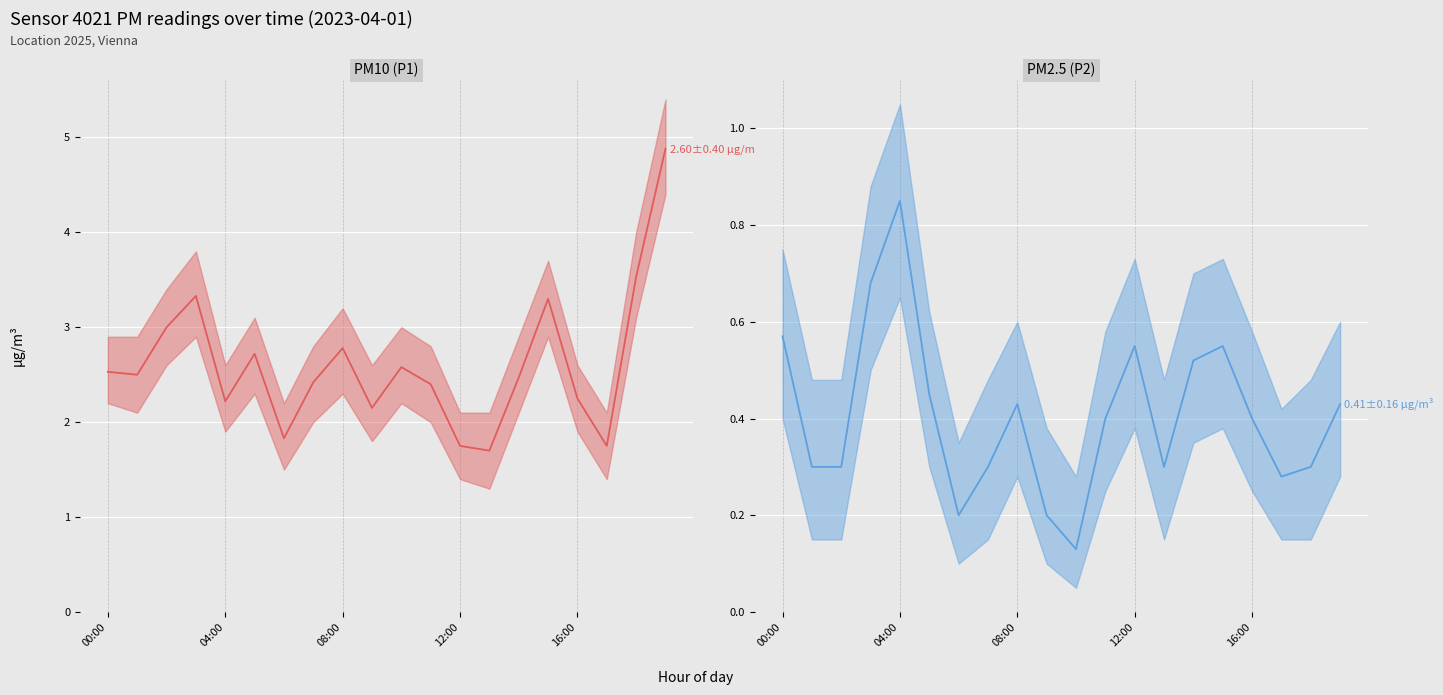

How many lines are shown in the chart?

2